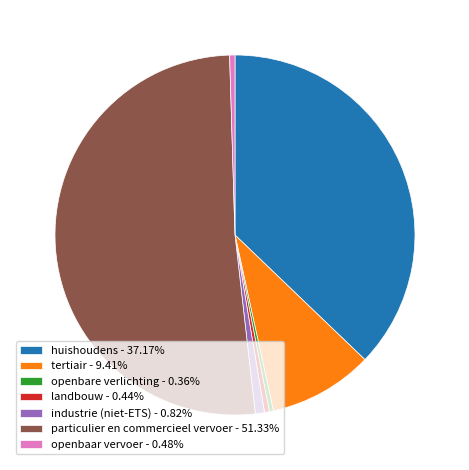

Combined, do openbaar vervoer - 0.48% and openbare verlichting - 0.36% account for over 50%?

No